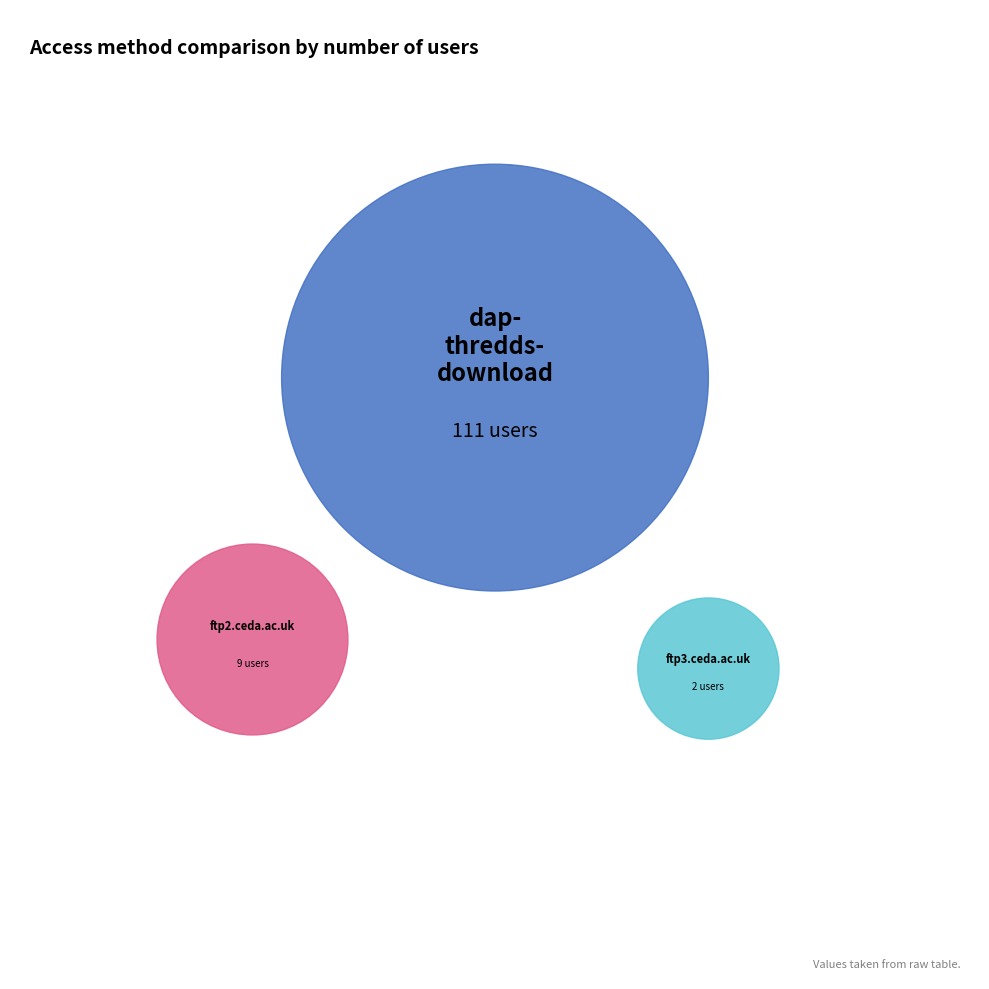

Count the number of slices in the pie.

3